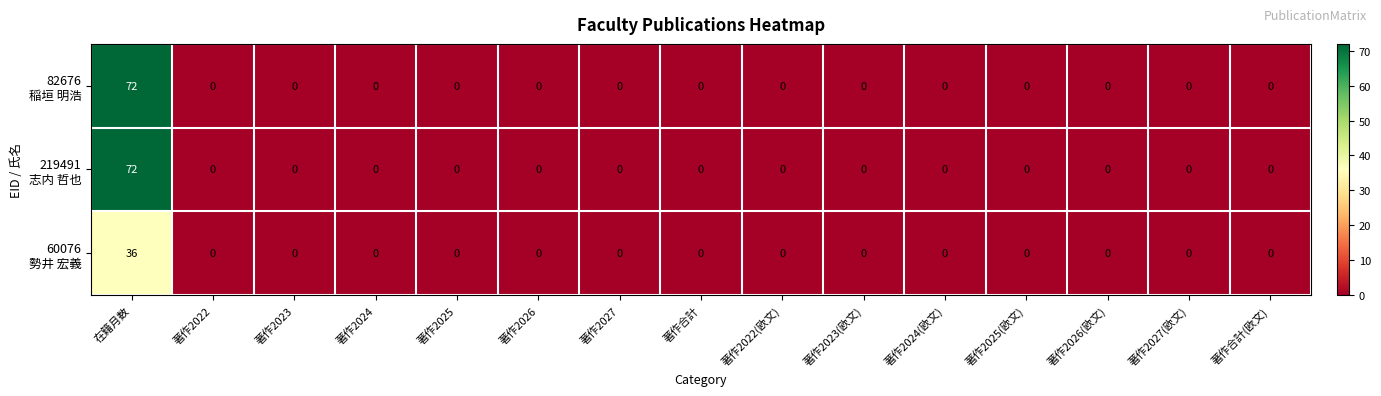

At which category is the sum across all series the highest?

在籍月数